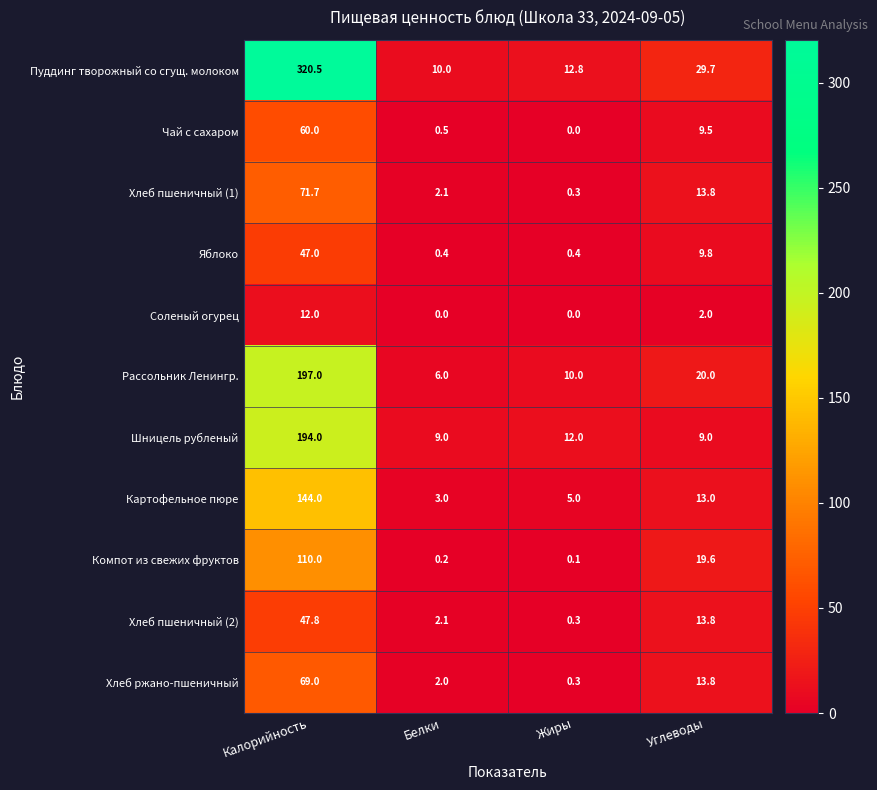

What is the sum of the Рассольник Ленингр. values at Жиры and Углеводы?

30.0